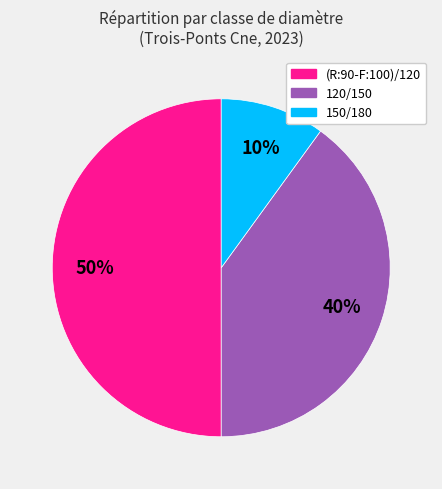

Do 120/150 and (R:90-F:100)/120 together represent more than half of the pie?

Yes